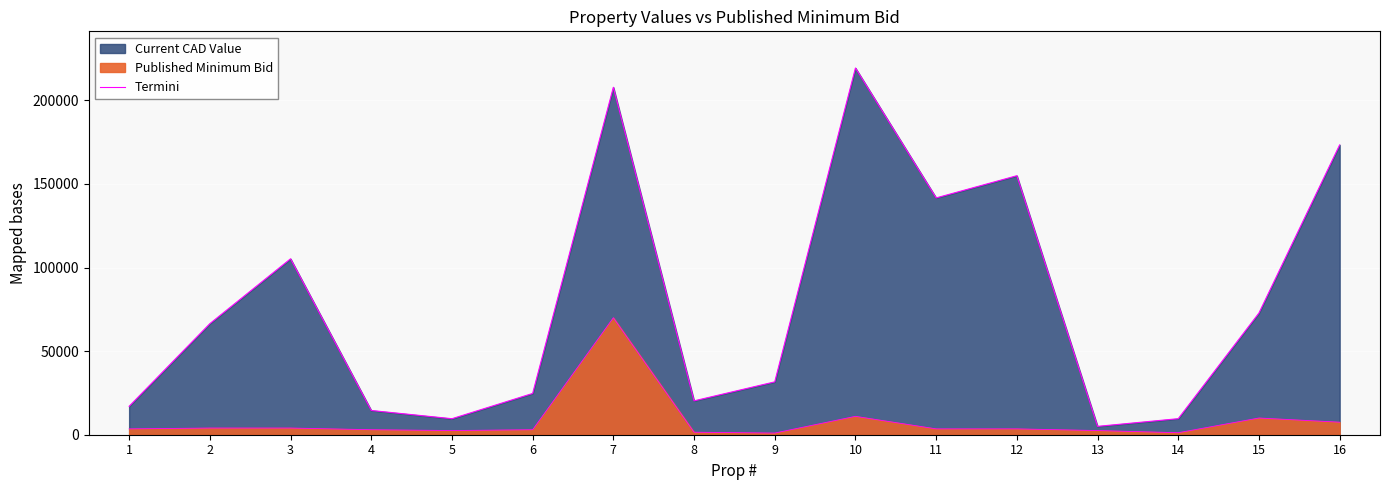

Rank the categories by value from lowest to highest.

13, 5, 14, 4, 1, 8, 6, 9, 2, 15, 3, 11, 12, 16, 7, 10